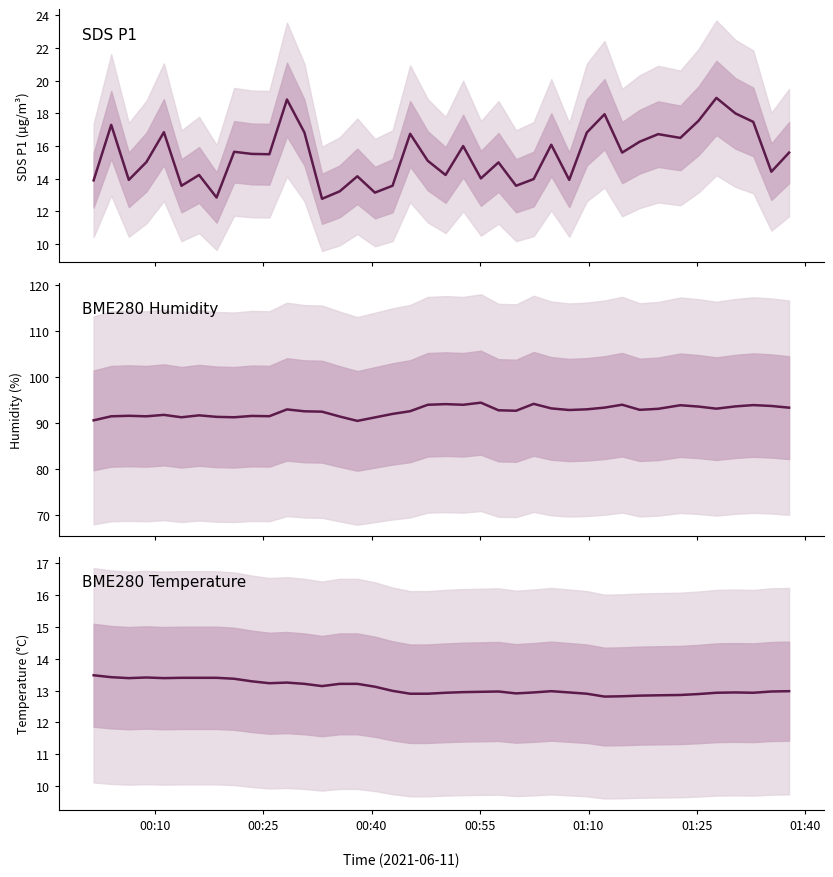

What is the maximum value shown in the chart?

94.4